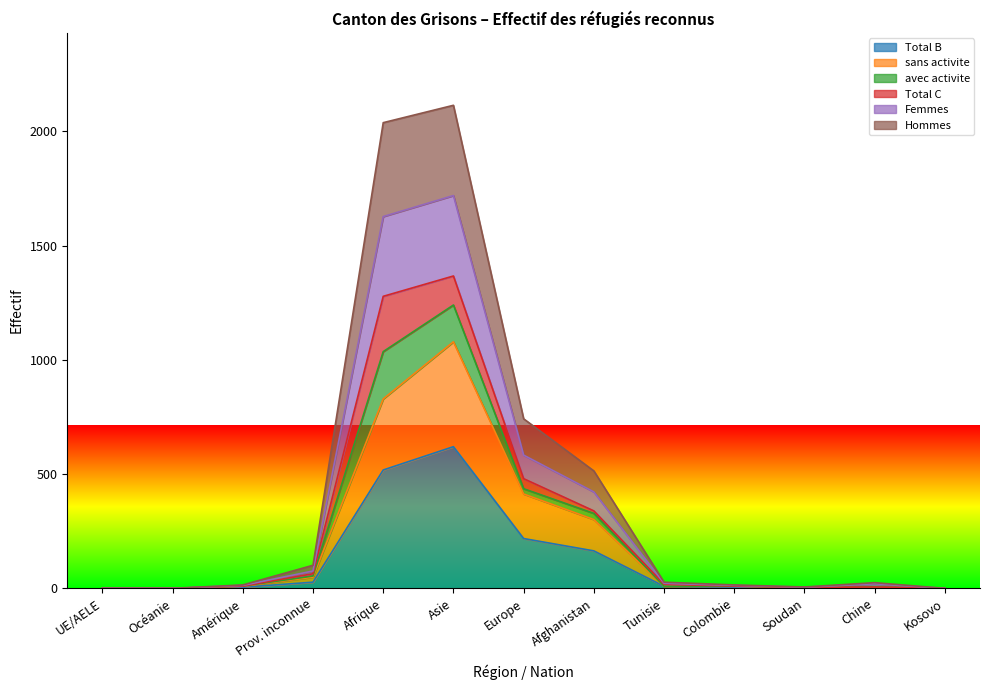

At which category does Hommes reach its first local valley?

Soudan